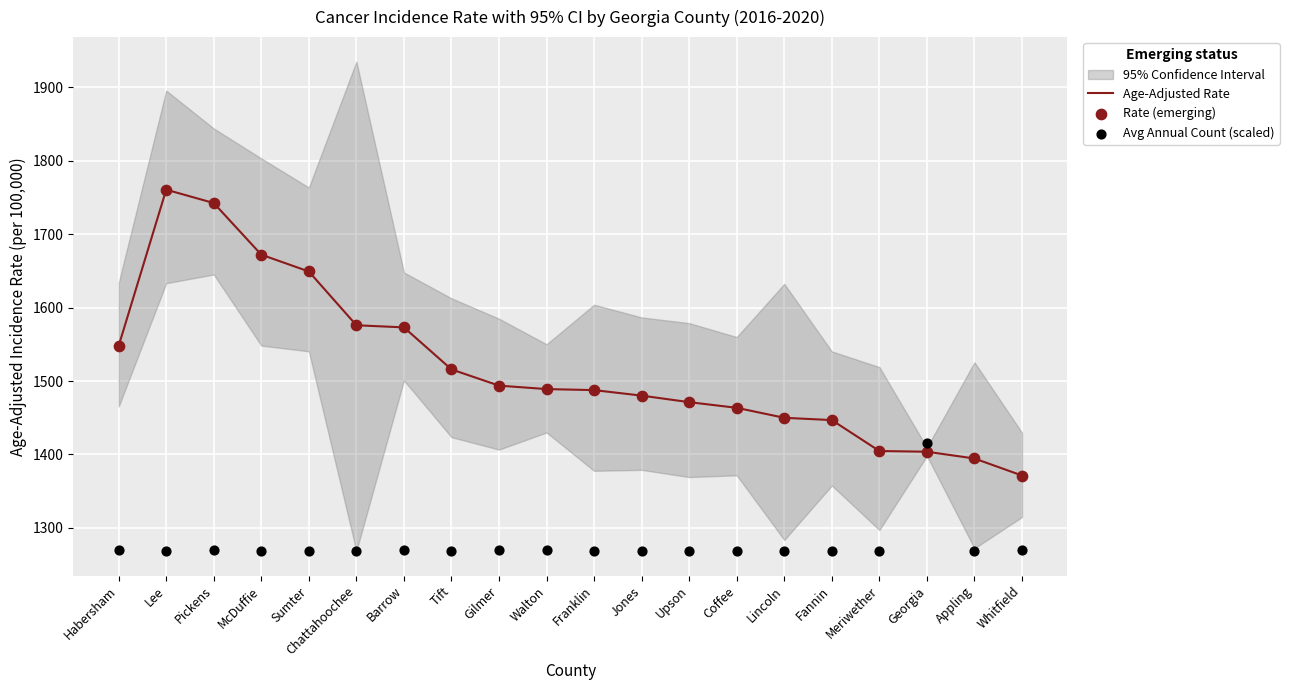

True or false: Age-Adjusted Rate has a value of 606.5 at Chattahoochee.

False